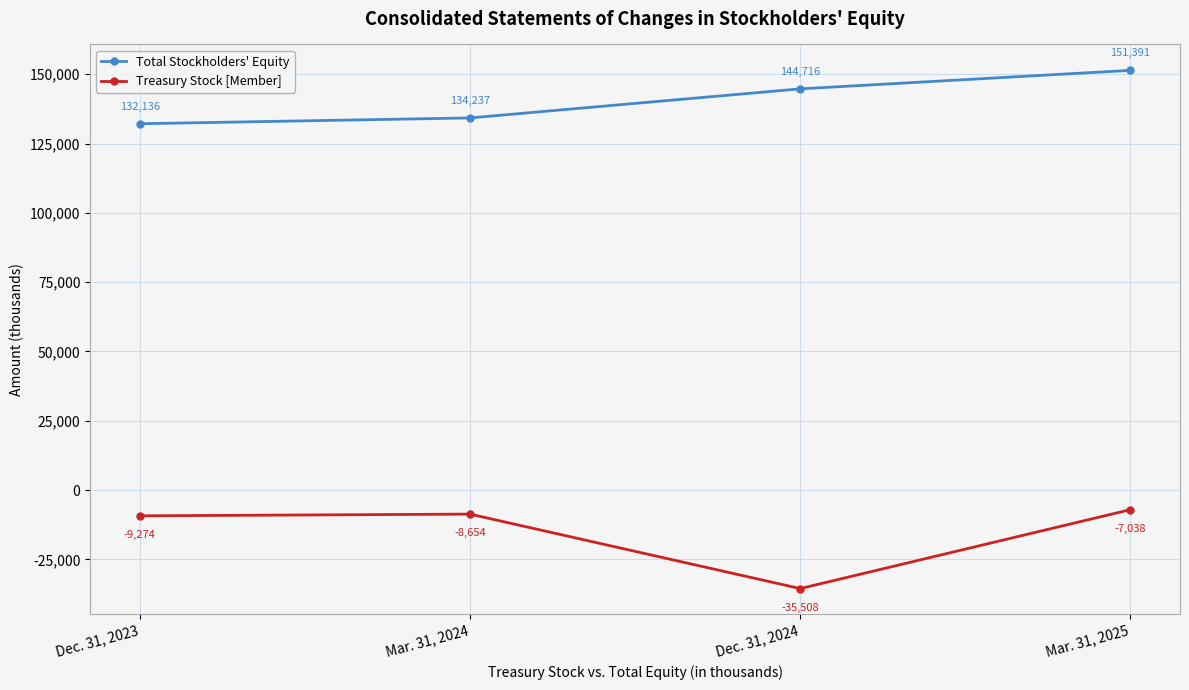

At which category is the sum across all series the highest?

Mar. 31, 2025